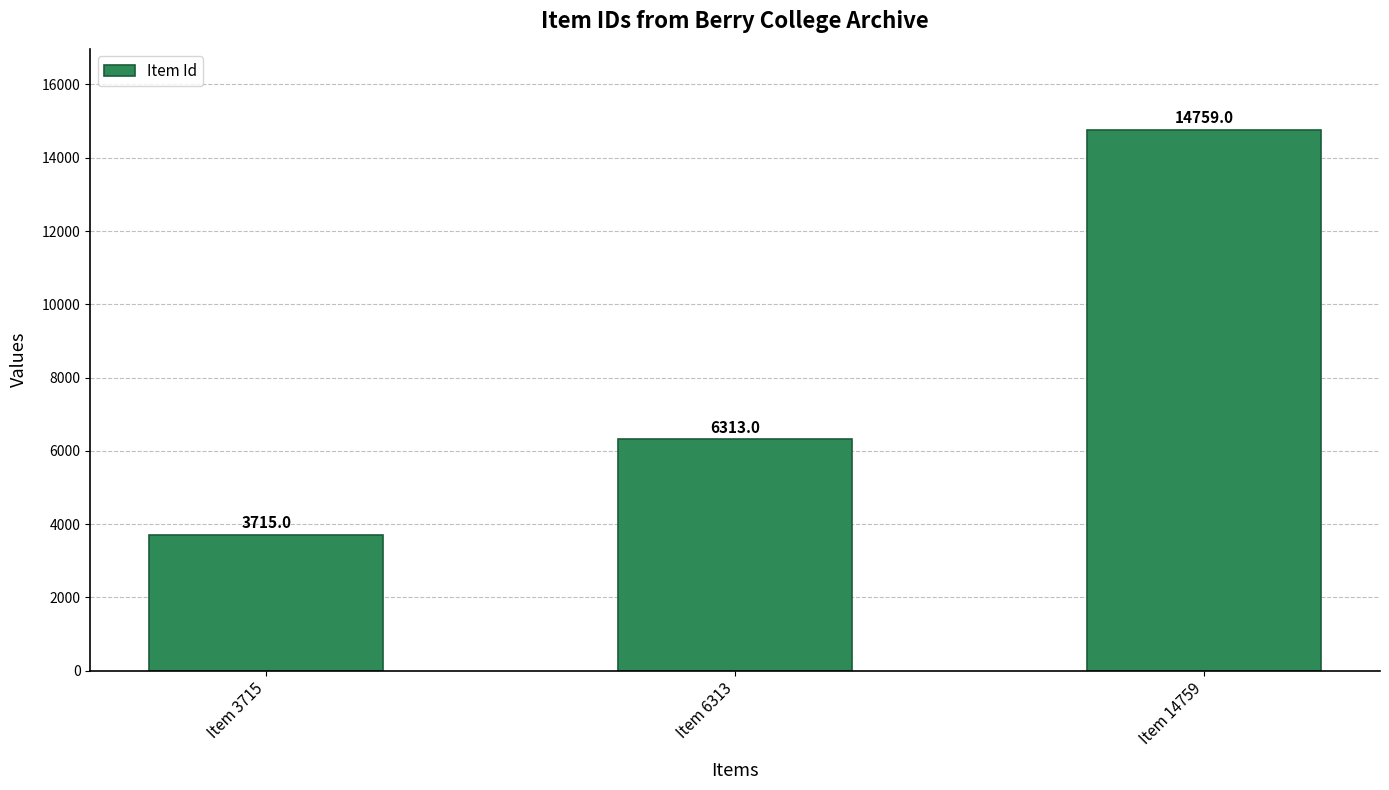

Does the chart contain any negative values?

No